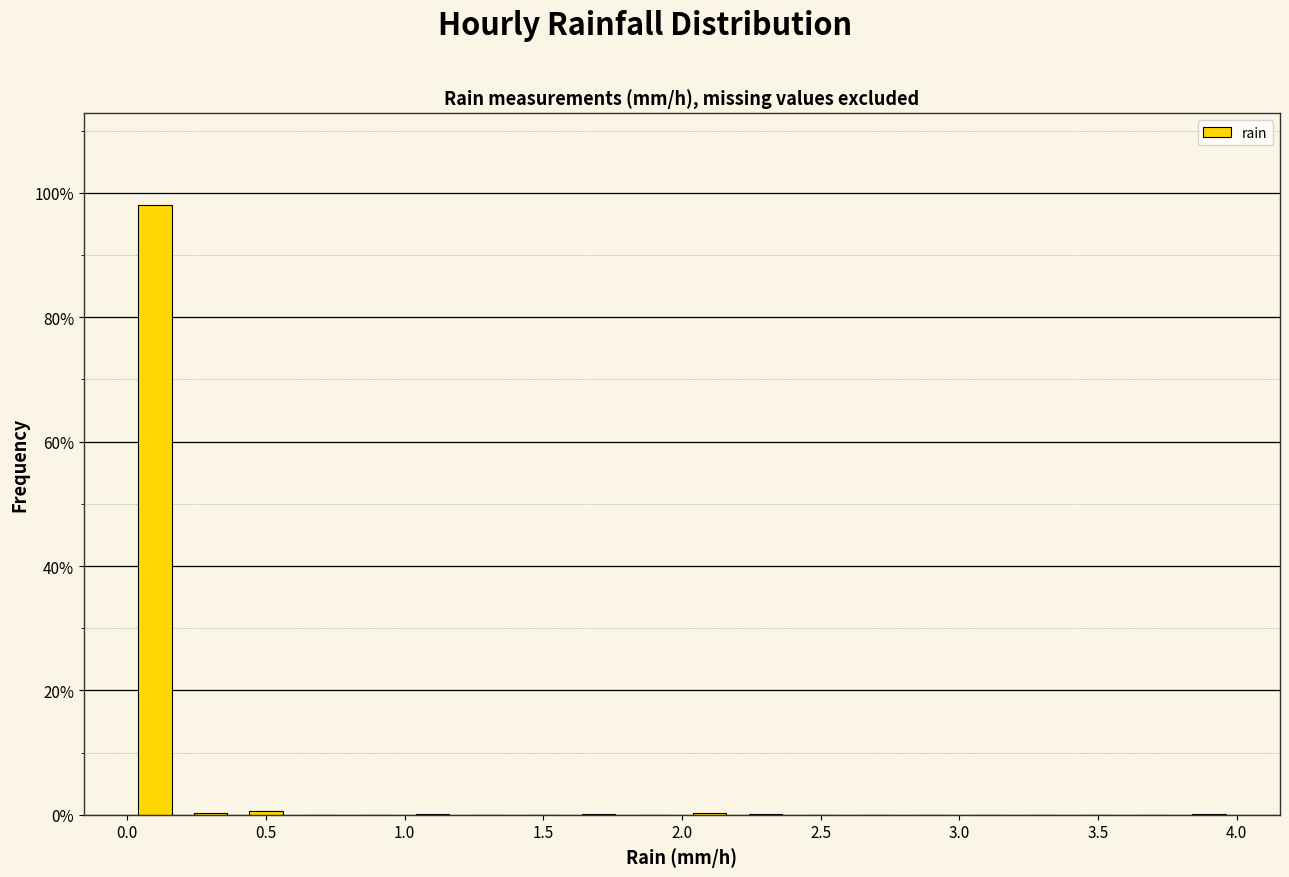

What is the height of the bar covering 0.0 to 0.2 on the x-axis? The values are not printed on the chart, so give them approximately, as read against the axis.

98